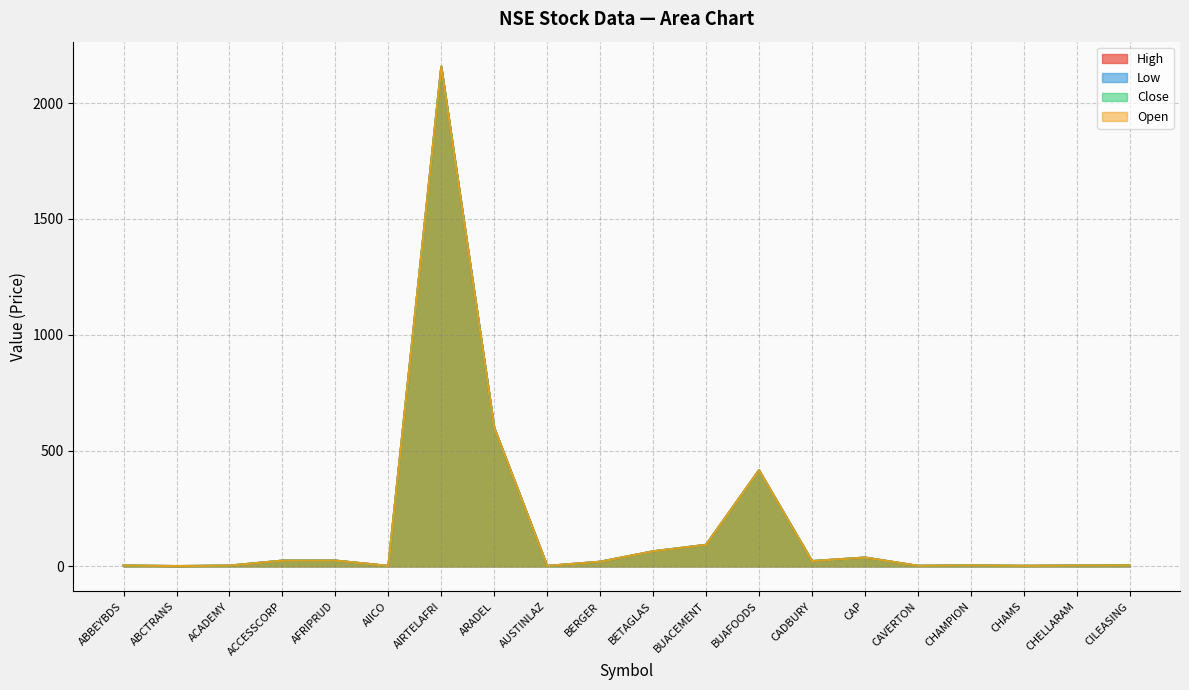

What is the label of the 15th point from the right?

AIICO